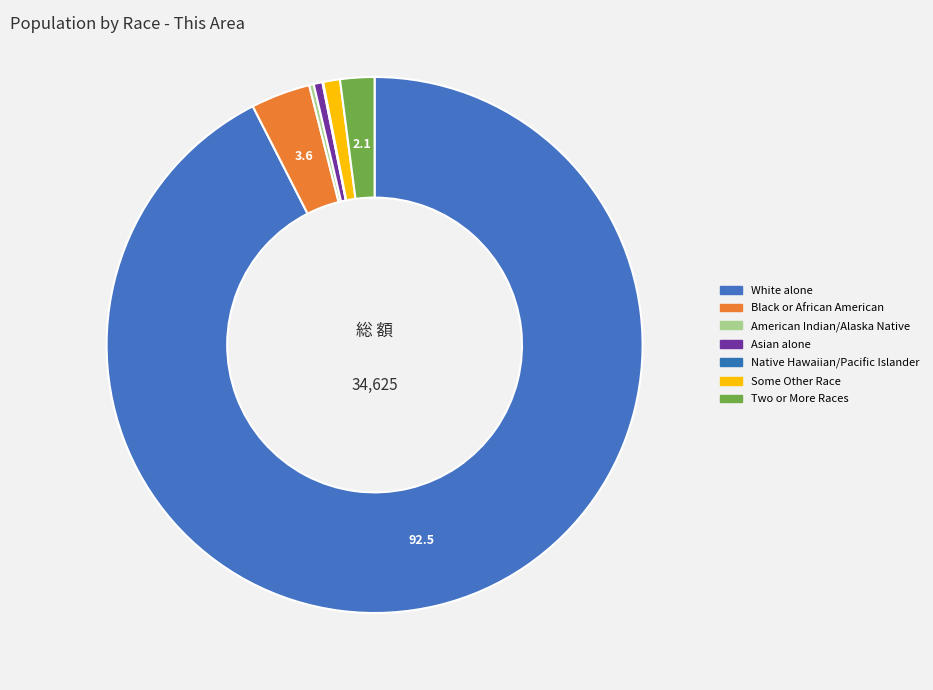

To the nearest percent, what is the difference between the Asian alone and White alone slice percentages?

92%